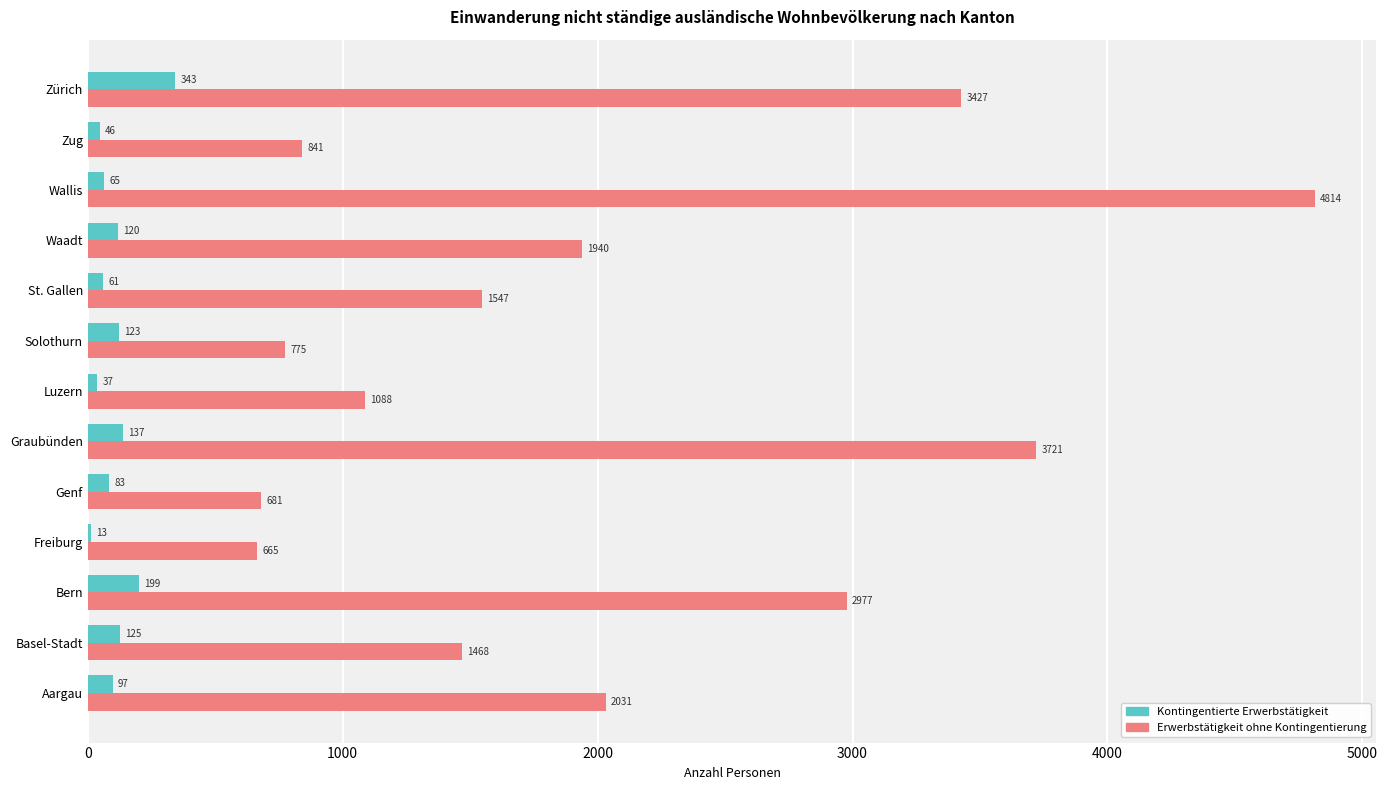

Is it true that Erwerbstätigkeit ohne Kontingentierung equals 3427 at Zürich?

True